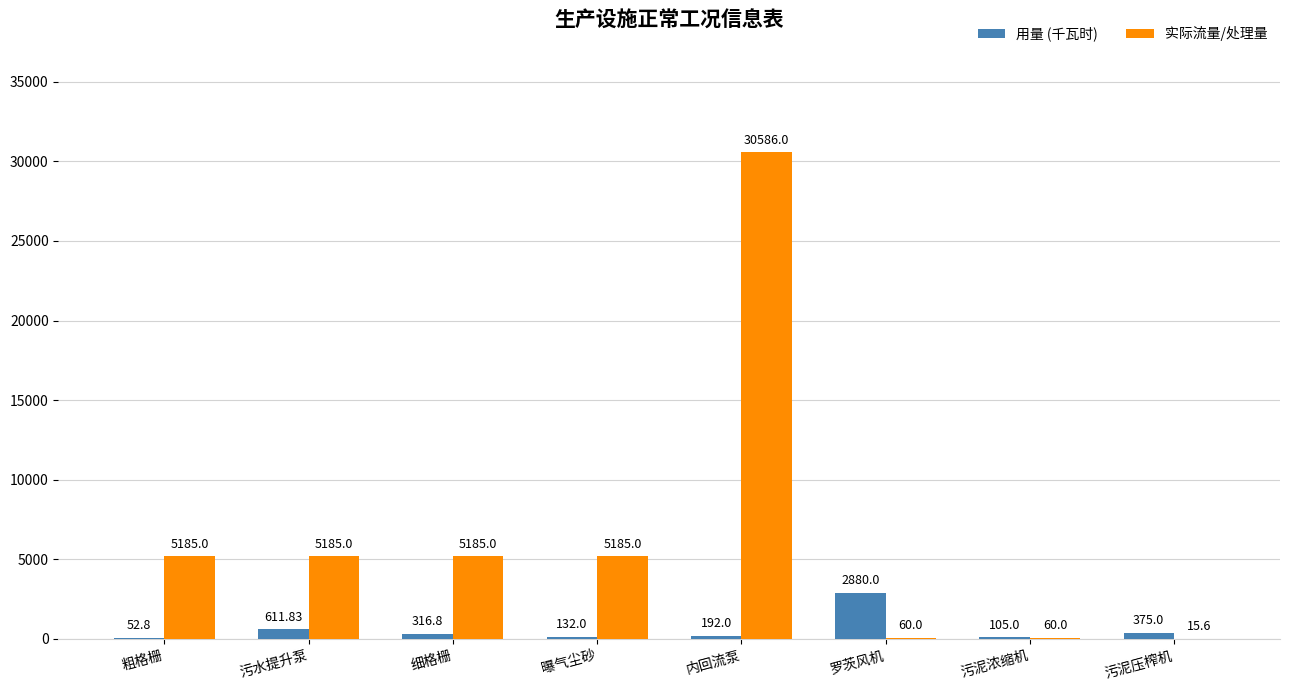

Reading left to right, what are all the values shown in this chart?

用量 (千瓦时): 粗格栅=52.8	污水提升泵=611.8	细格栅=316.8	曝气尘砂=132.0	内回流泵=192.0	罗茨风机=2880.0	污泥浓缩机=105.0	污泥压榨机=375.0
实际流量/处理量: 粗格栅=5185.0	污水提升泵=5185.0	细格栅=5185.0	曝气尘砂=5185.0	内回流泵=30586.0	罗茨风机=60.0	污泥浓缩机=60.0	污泥压榨机=15.6